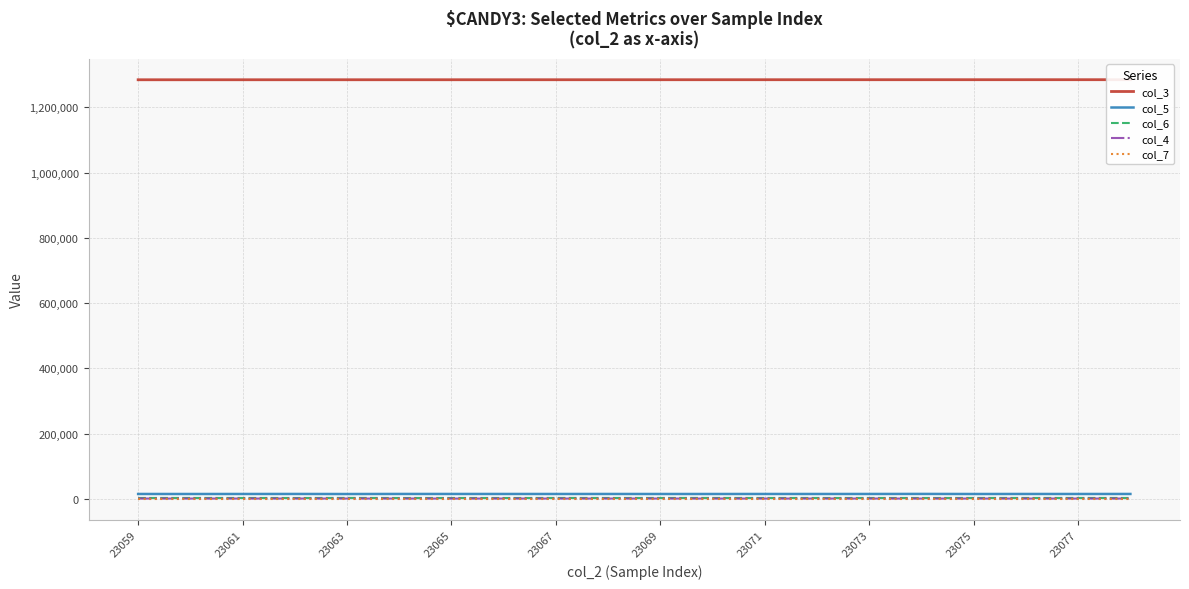

Reading right to left, extract all data points from this chart.

col_3: 1284328	1284317	1284305	1284294	1284283	1284271	1284260	1284249	1284238	1284226	1284215	1284204	1284192	1284181	1284170	1284159	1284147	1284136	1284125	1284113
col_5: 15530	15457	15509	15417	15637	15501	15466	15498	15428	15426	15504	15464	15506	15522	15552	15345	15538	15474	15434	15498
col_6: 3234	3293	3284	3294	3209	3248	3258	3242	3330	3278	3267	3314	3195	3239	3184	3401	3189	3245	3302	3203
col_4: 1468	1480	1446	1491	1436	1460	1488	1445	1475	1510	1503	1441	1529	1433	1505	1497	1514	1514	1498	1522
col_7: 63	69	51	62	70	73	64	62	65	59	86	65	69	66	68	54	56	66	51	67